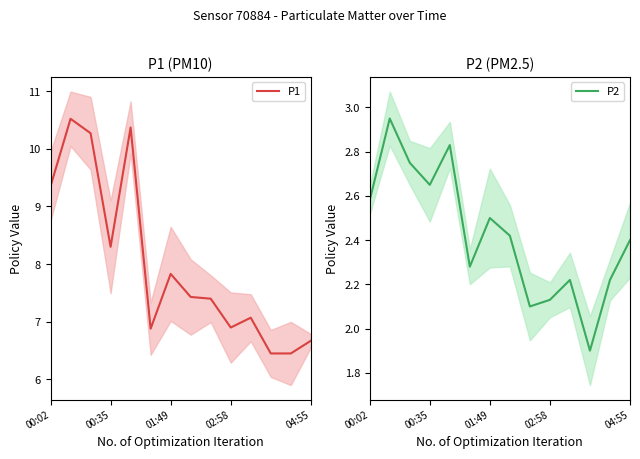

True or false: P1 has a value of 13.3 at 7.

False